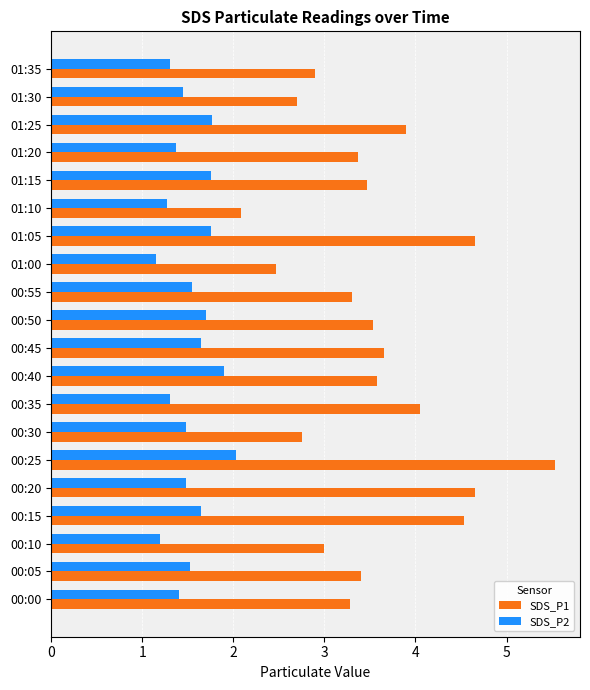

Which category has the lowest value in the SDS_P1 series?

01:10